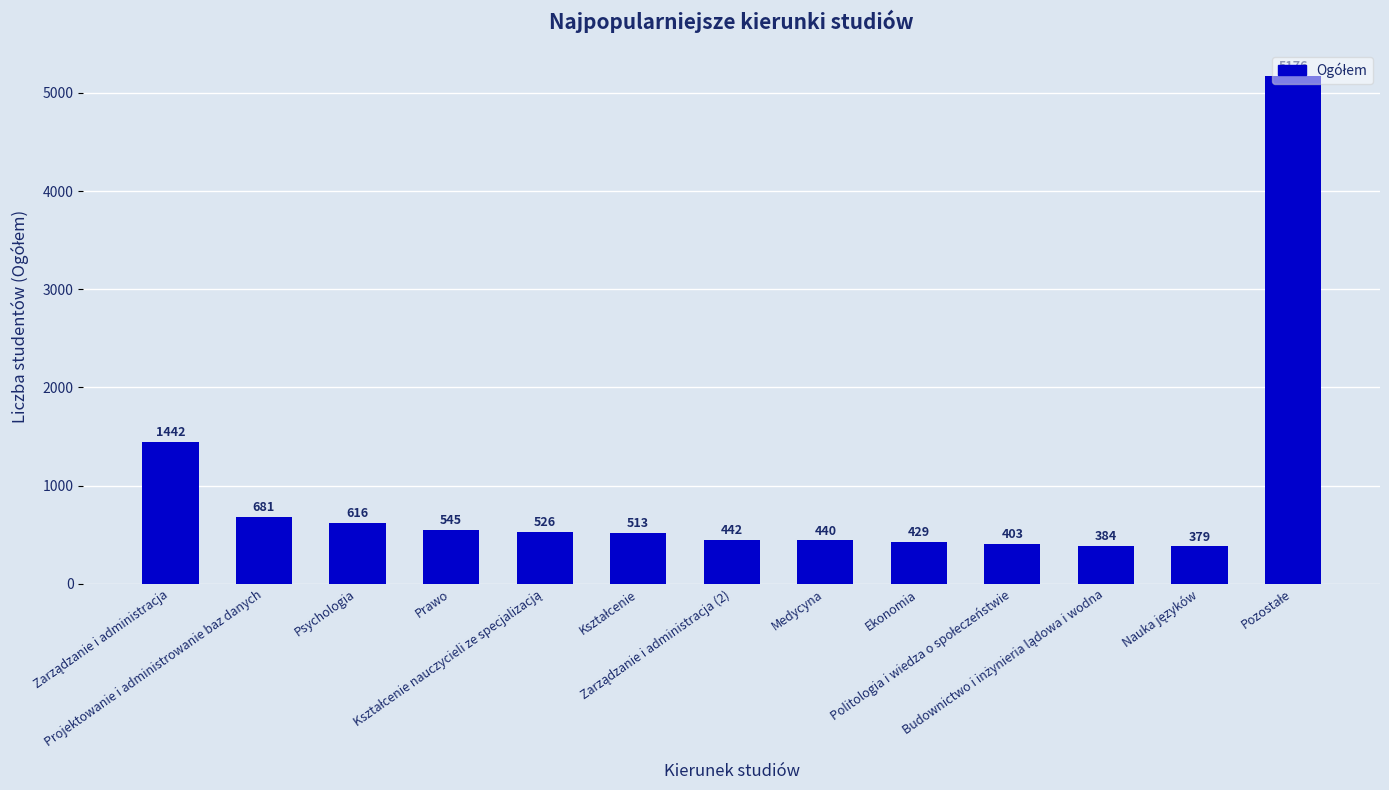

How many categories are shown in the chart?

13